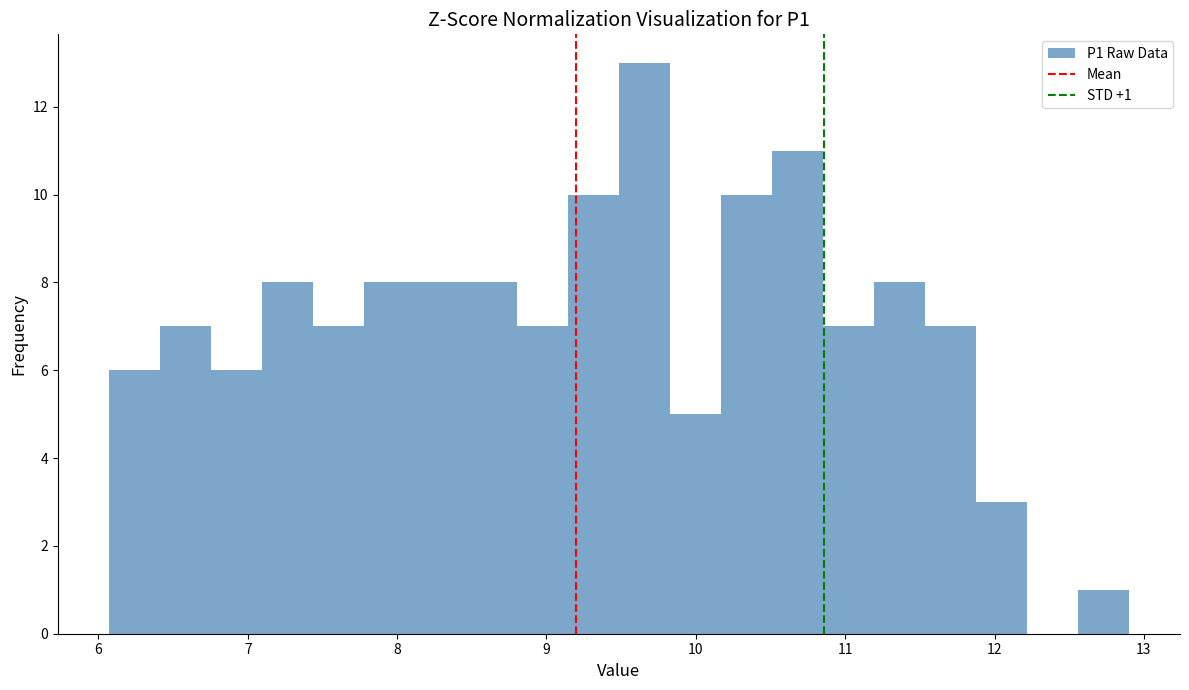

Around what value on the x-axis is the tallest bar? Give the approximate position of its centre, as read against the axis.

9.7